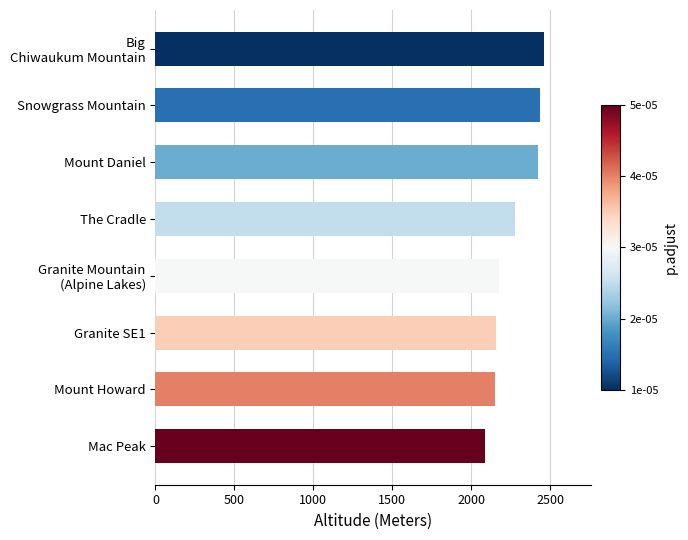

What is the change in value from The Cradle to Mac Peak?

-185